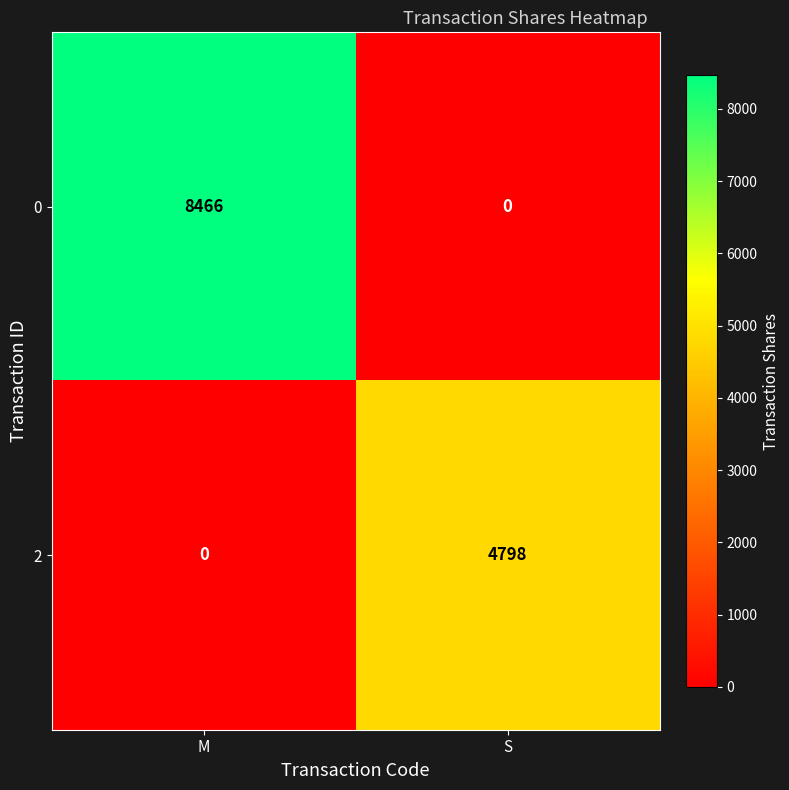

Which series changed the most between M and S?

0